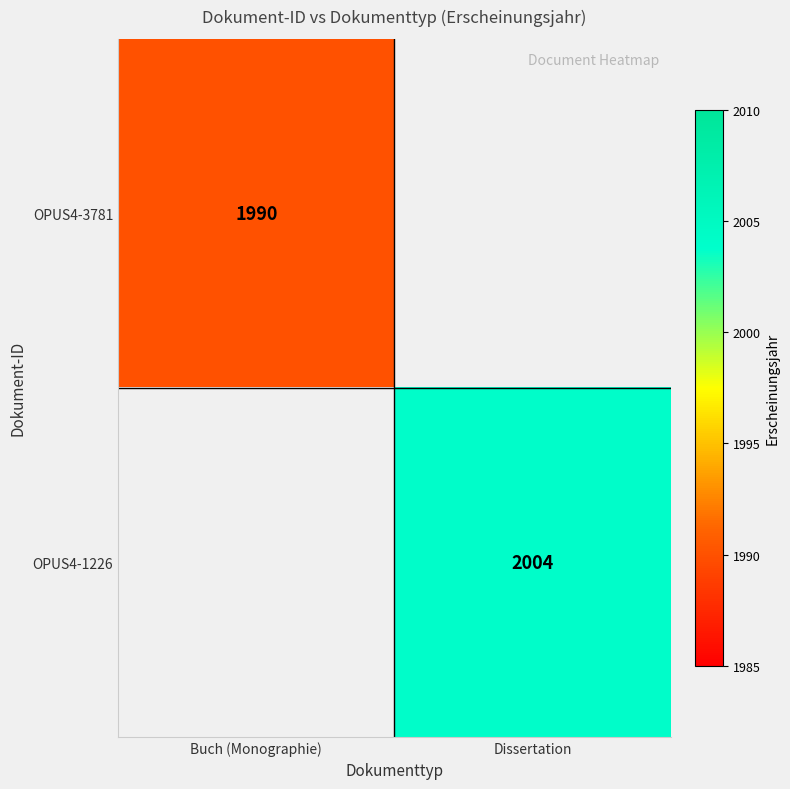

The OPUS4-1226 series shows 1137 at Dissertation. True or false?

False